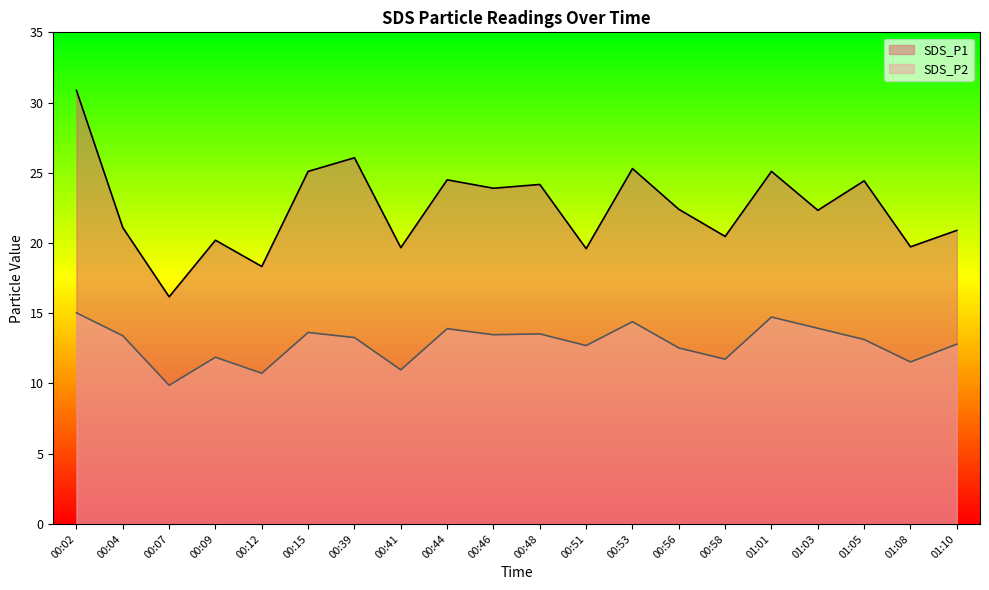

At which label is SDS_P1 closest to 23?

00:56